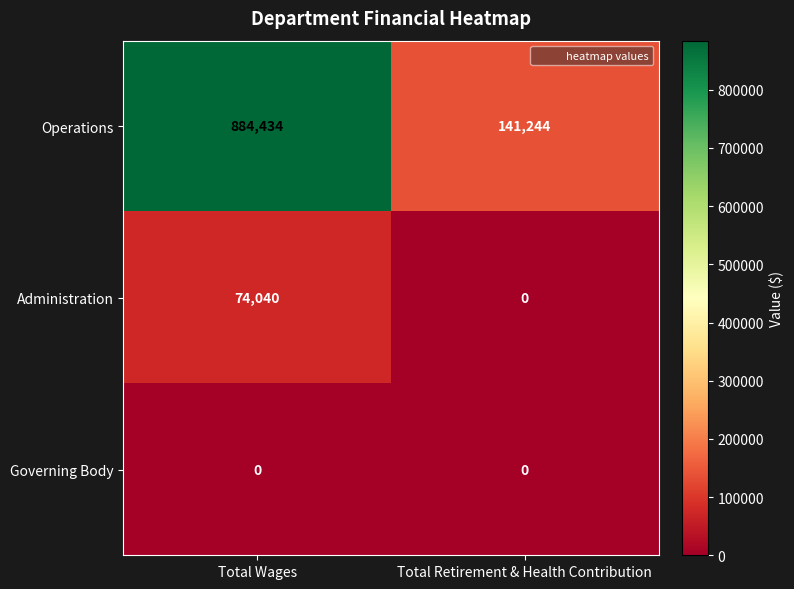

What is the sum of all Administration values?

74040